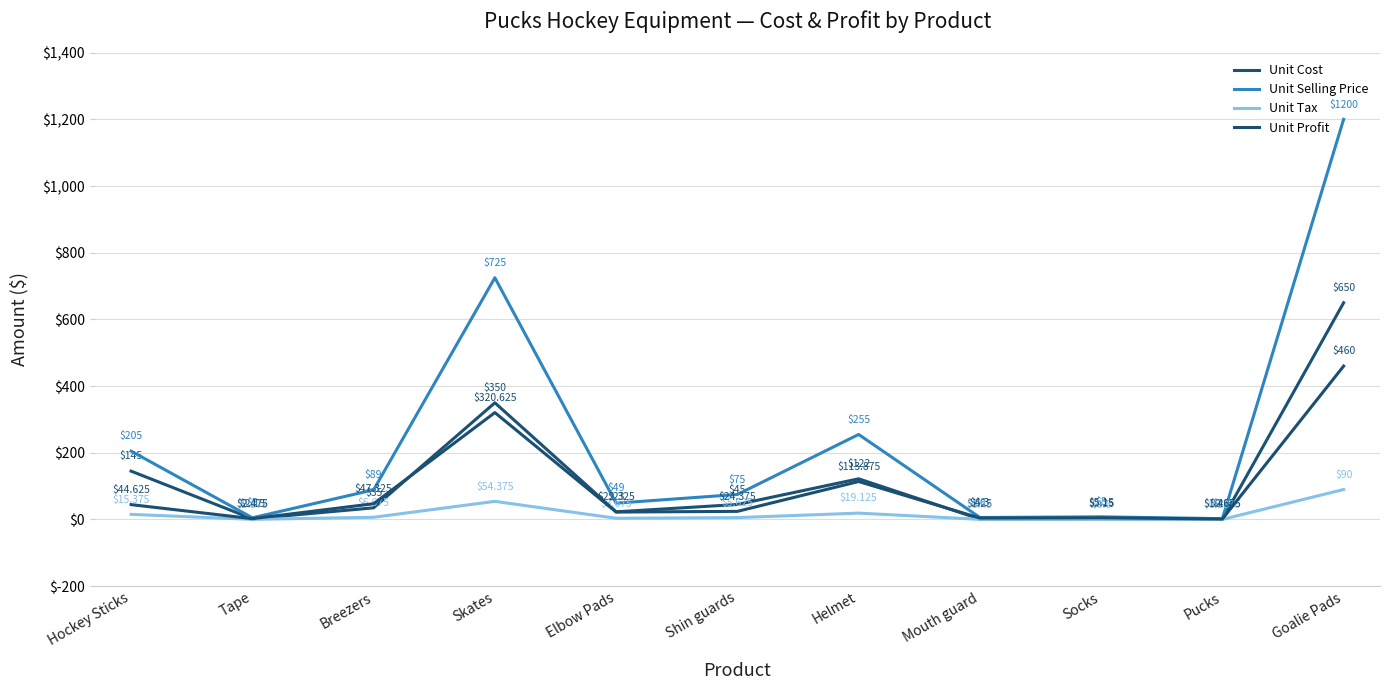

Reading left to right, what are all the values shown in this chart?

Unit Cost: Hockey Sticks=145.0	Tape=2.1	Breezers=35.0	Skates=350.0	Elbow Pads=23.0	Shin guards=45.0	Helmet=122.0	Mouth guard=1.2	Socks=2.2	Pucks=0.8	Goalie Pads=650.0
Unit Selling Price: Hockey Sticks=205.0	Tape=5.0	Breezers=89.0	Skates=725.0	Elbow Pads=49.0	Shin guards=75.0	Helmet=255.0	Mouth guard=6.0	Socks=8.0	Pucks=2.5	Goalie Pads=1200.0
Unit Tax: Hockey Sticks=15.4	Tape=0.4	Breezers=6.7	Skates=54.4	Elbow Pads=3.7	Shin guards=5.6	Helmet=19.1	Mouth guard=0.5	Socks=0.6	Pucks=0.2	Goalie Pads=90.0
Unit Profit: Hockey Sticks=44.6	Tape=2.5	Breezers=47.3	Skates=320.6	Elbow Pads=22.3	Shin guards=24.4	Helmet=113.9	Mouth guard=4.3	Socks=5.2	Pucks=1.5	Goalie Pads=460.0